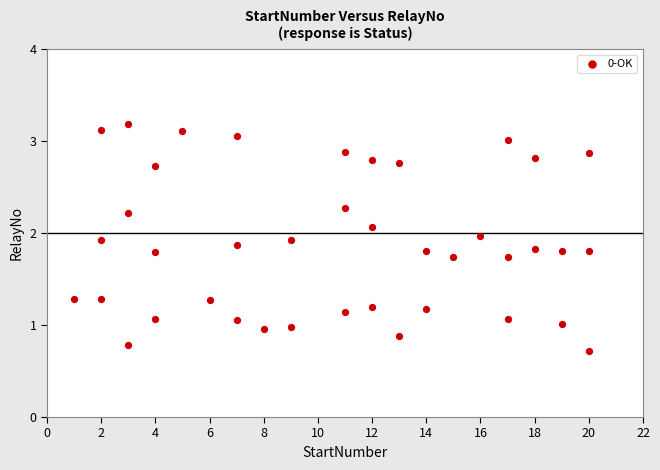

What is the range of X values (max minus min)?

19.0